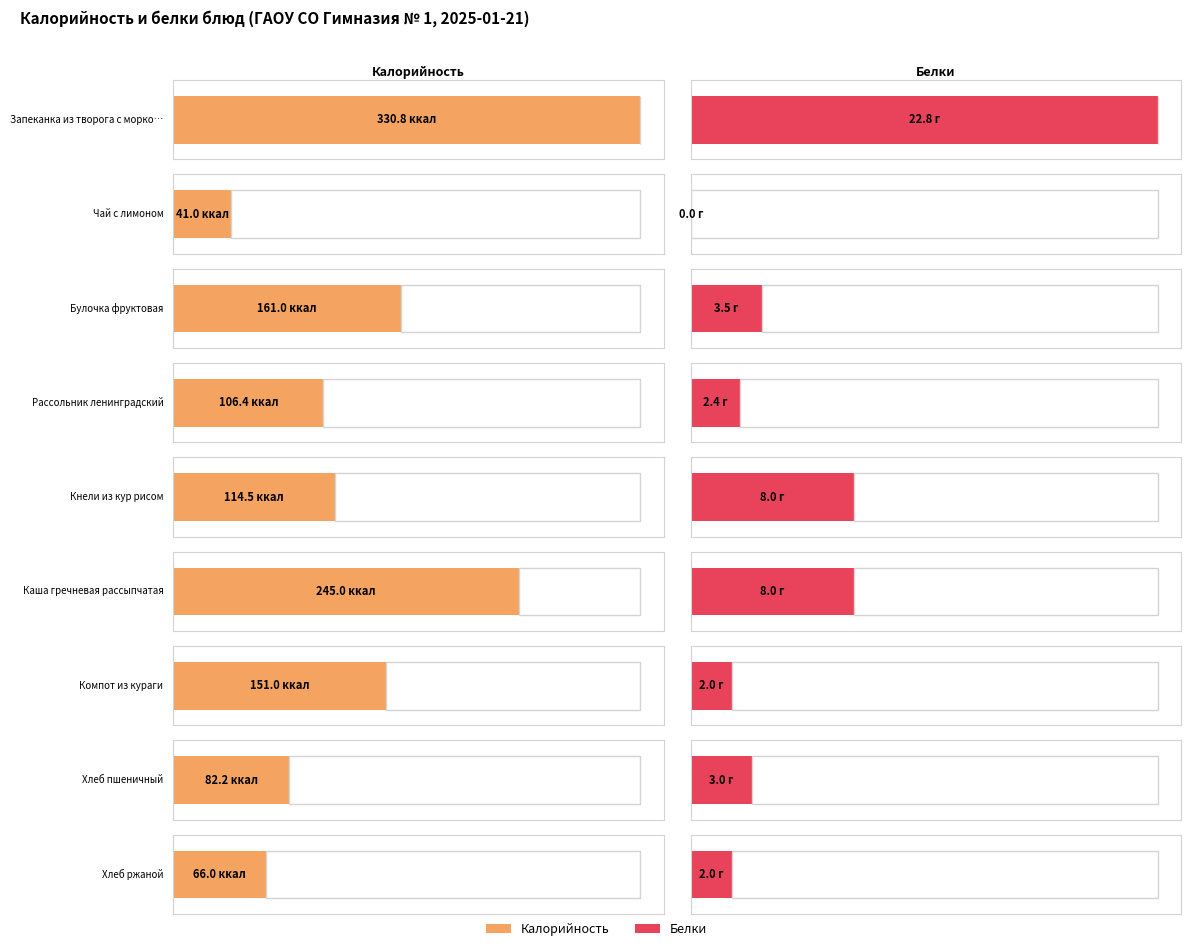

Is the value of Калорийность at Хлеб ржаной greater than the value of Белки at Булочка фруктовая?

Yes